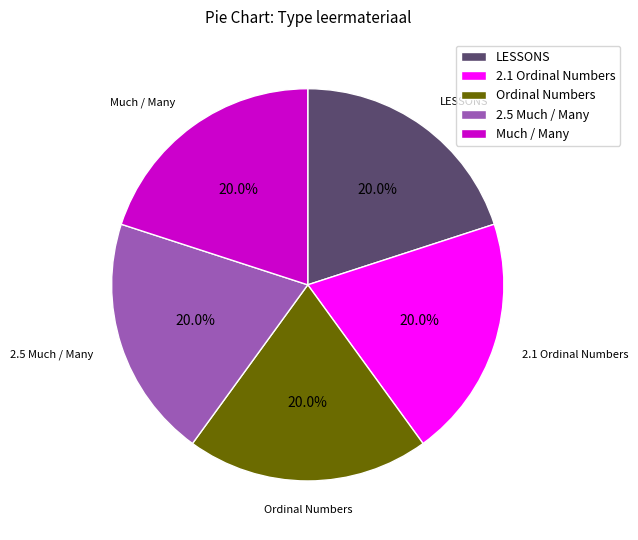

The Ordinal Numbers slice represents 20% of the pie. True or false?

True